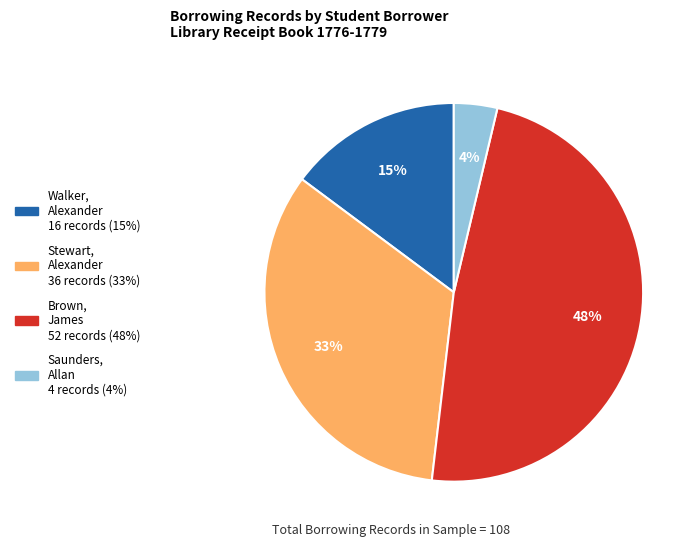

To the nearest percent, what is the average slice percentage?

25%